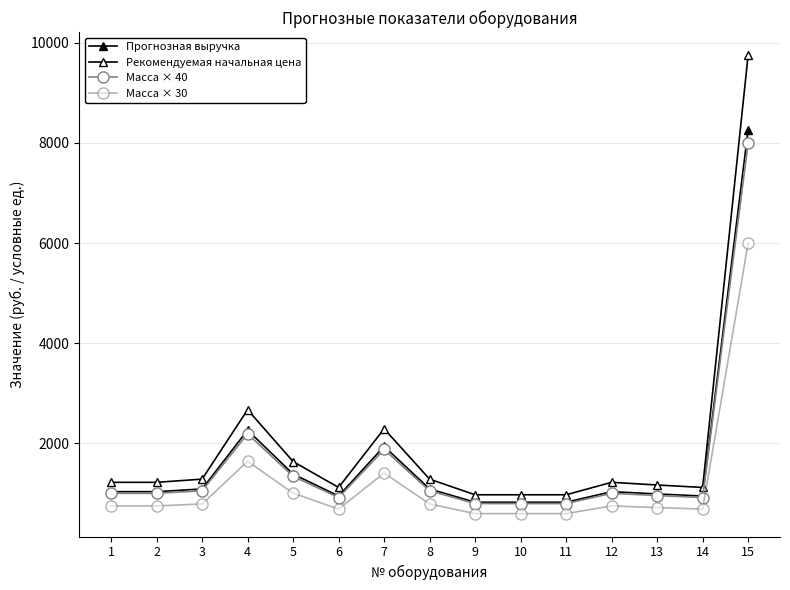

List the series in order of their peak value, lowest first.

Масса × 30, Масса × 40, Прогнозная выручка, Рекомендуемая начальная цена